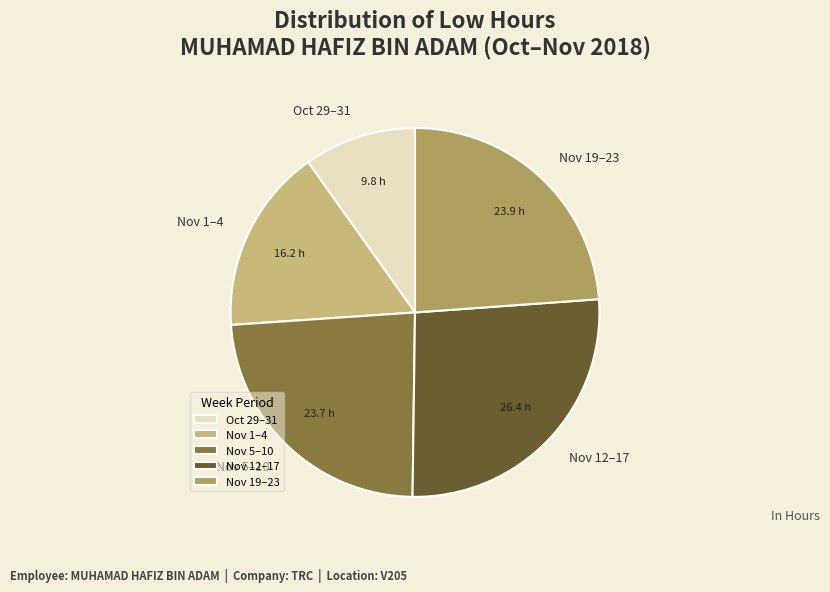

Is it true that Nov 5–10 is 24% of the pie?

True